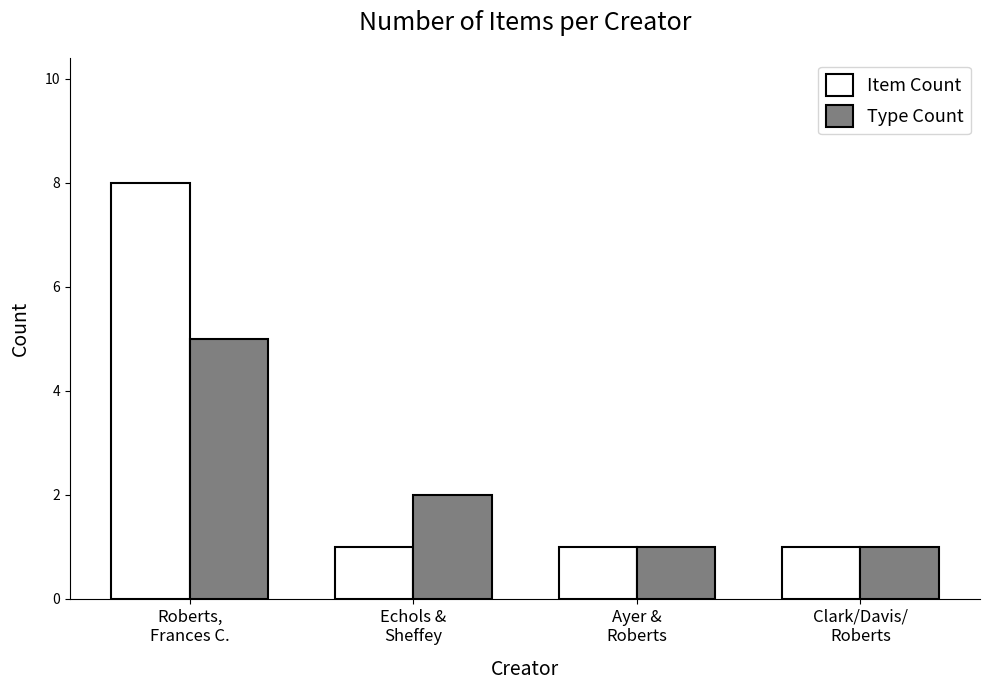

The Type Count series shows 1 at Echols &
Sheffey. True or false?

False